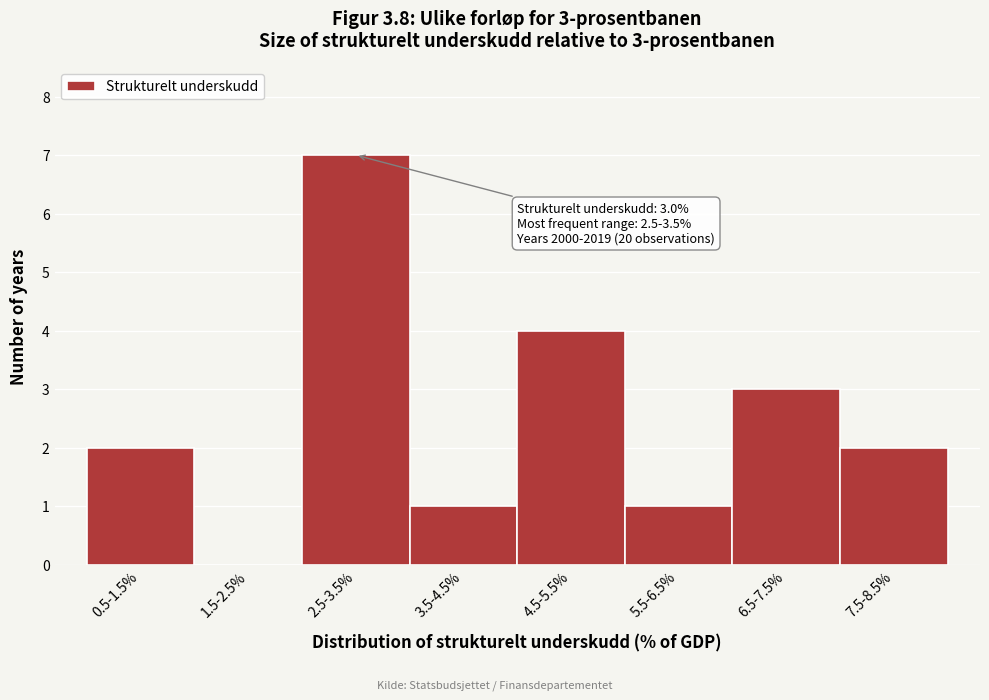

Reading left to right, list all the values displayed in this chart.

0.5-1.5%=2	1.5-2.5%=0	2.5-3.5%=7	3.5-4.5%=1	4.5-5.5%=4	5.5-6.5%=1	6.5-7.5%=3	7.5-8.5%=2